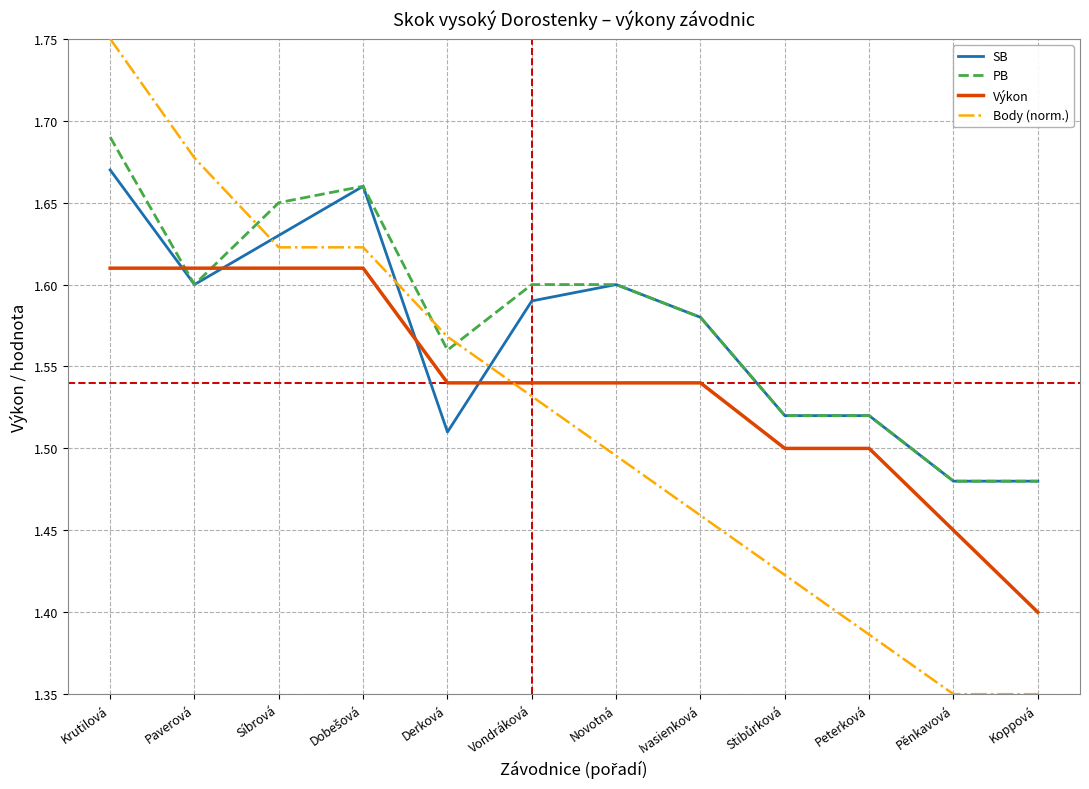

Rank the series by their maximum value, from lowest to highest.

Výkon, SB, PB, Body (norm.)